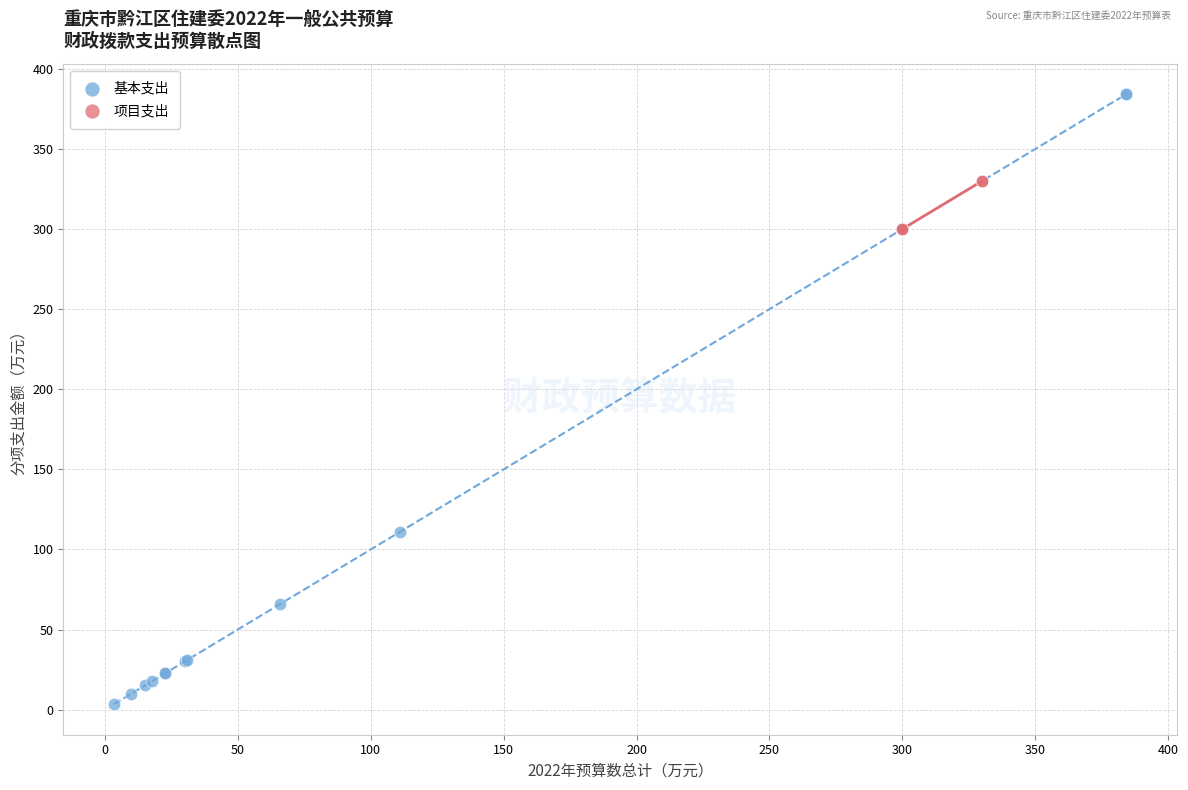

Which series contains the lowest Y value?

基本支出